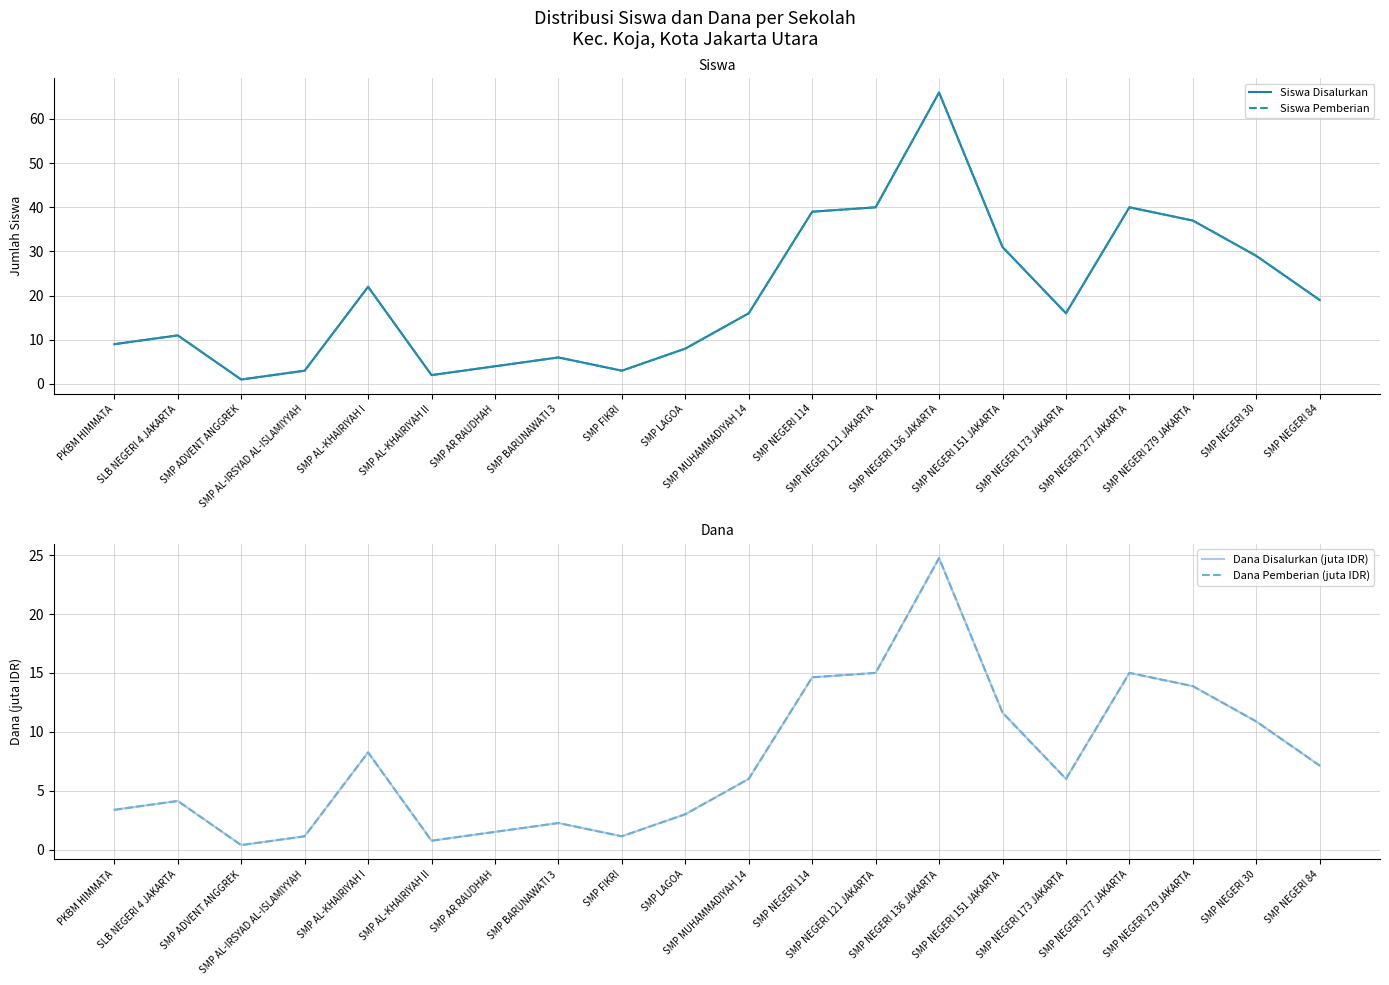

How many data points does each series have?

20